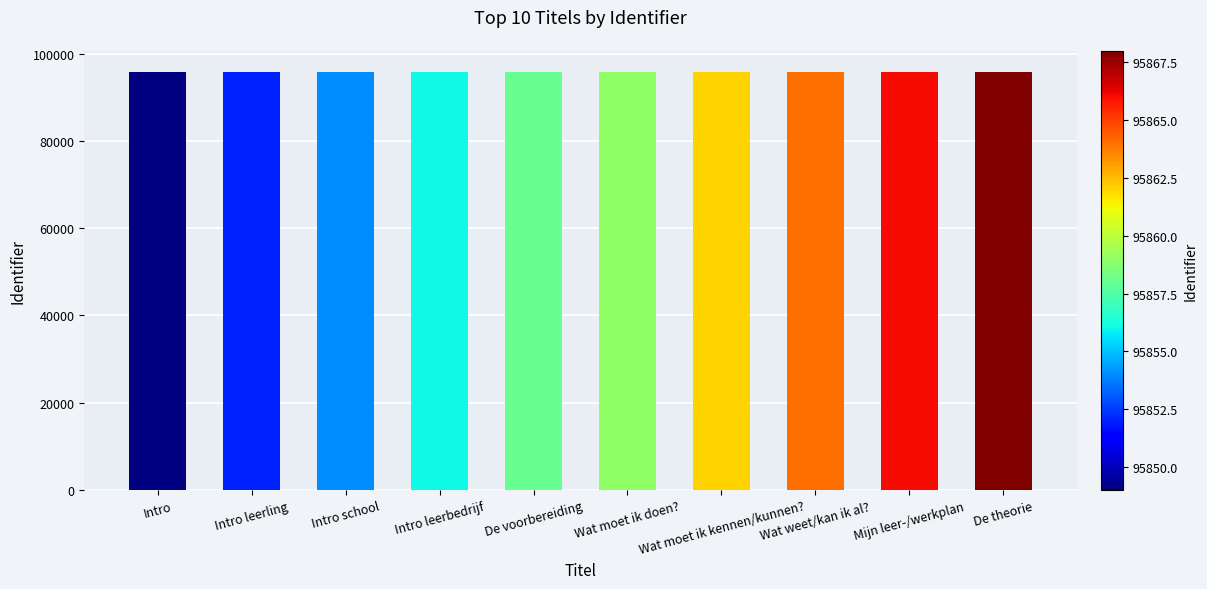

What is the value of the 7th bar from the left?

95862